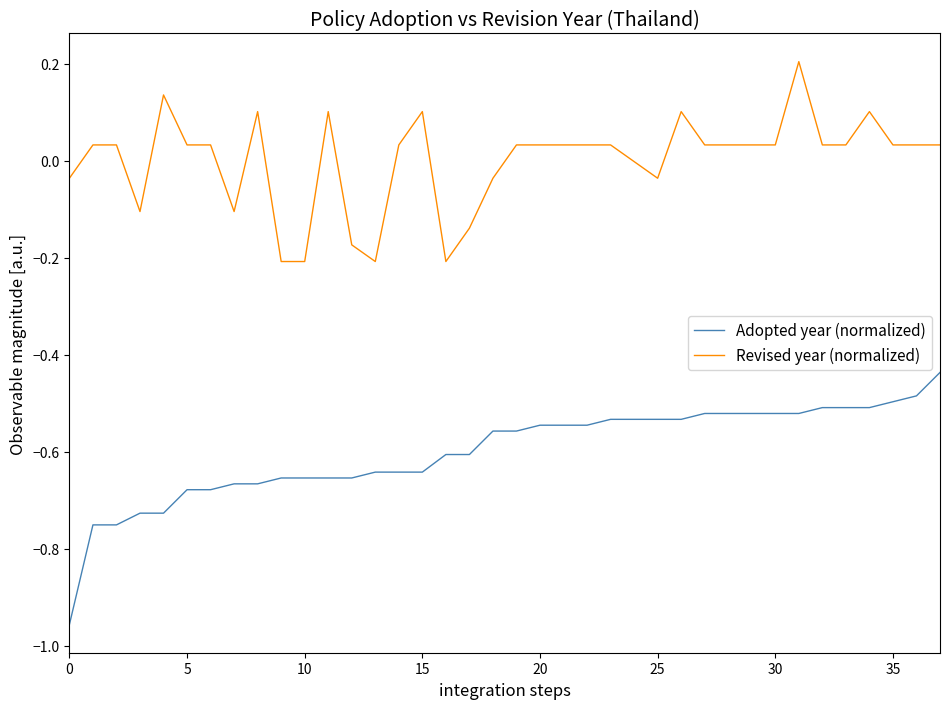

Which series has the largest total across all categories?

Revised year (normalized)